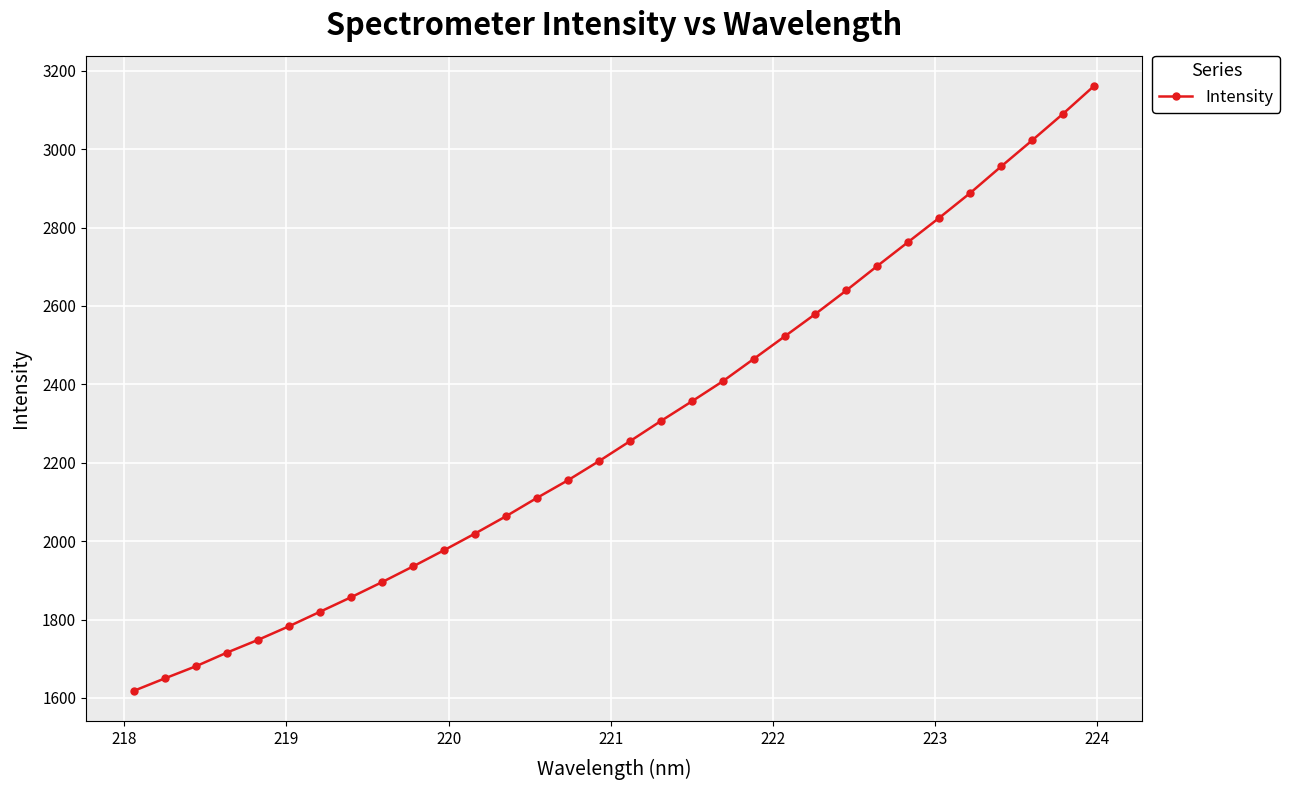

True or false: there are more than 2 points higher than both neighbors.

False